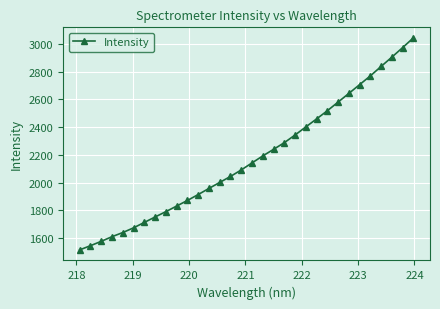

What is the minimum value shown in the chart?

1514.9